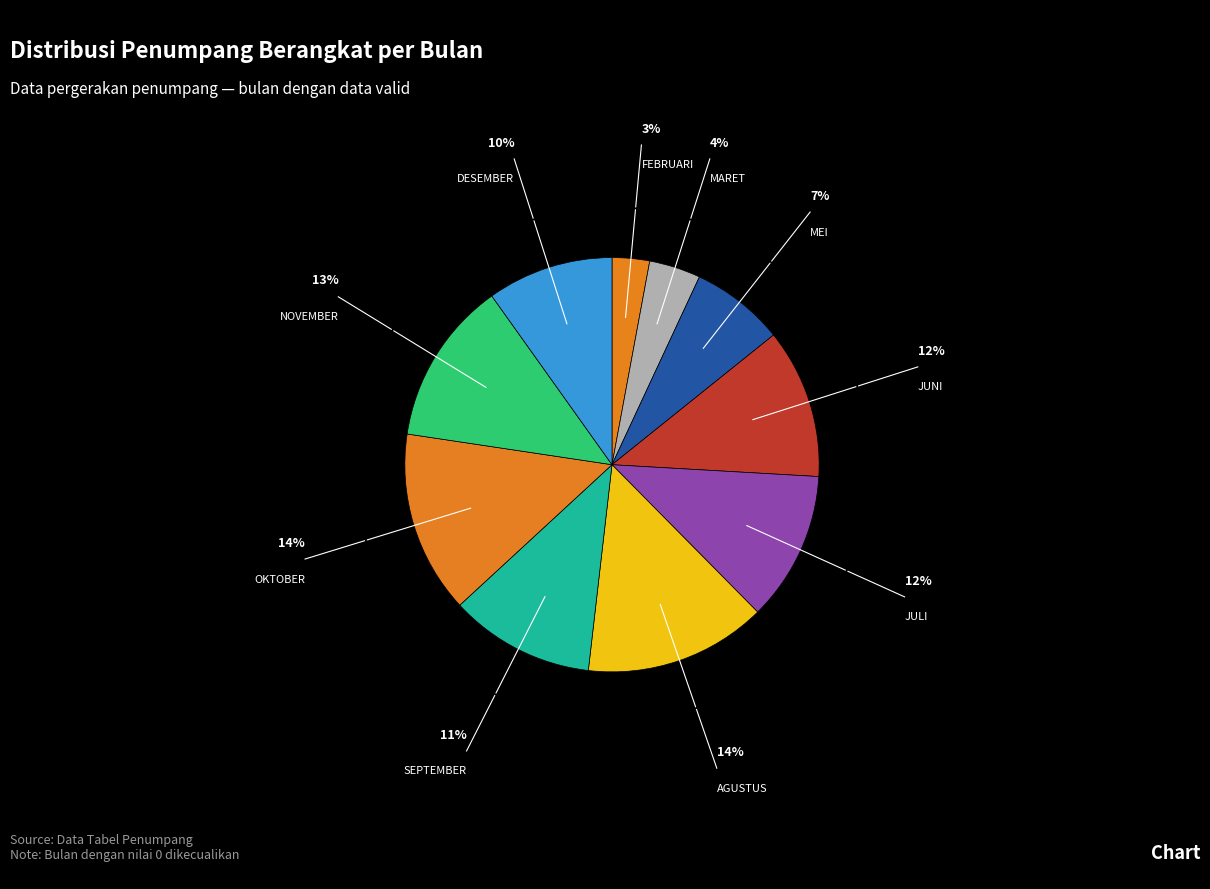

How many slices are in this pie chart?

10